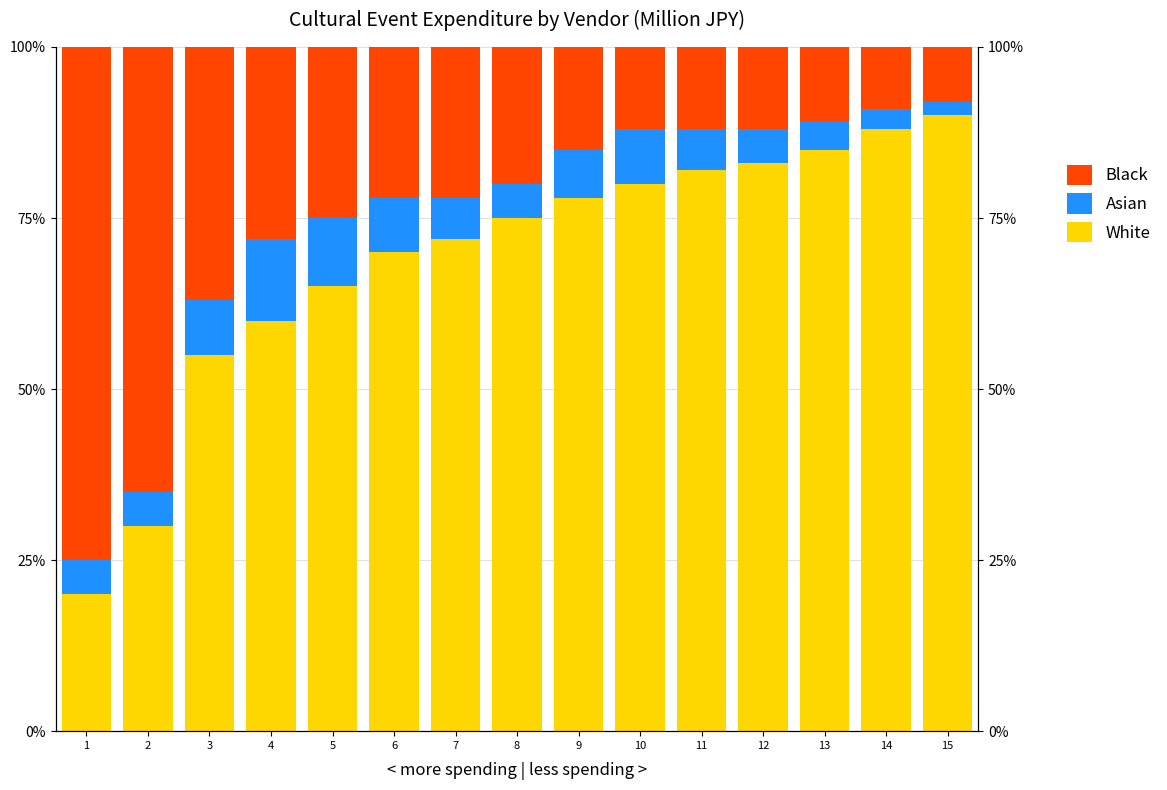

At 10, list the series in order from smallest to largest.

Asian, Black, White